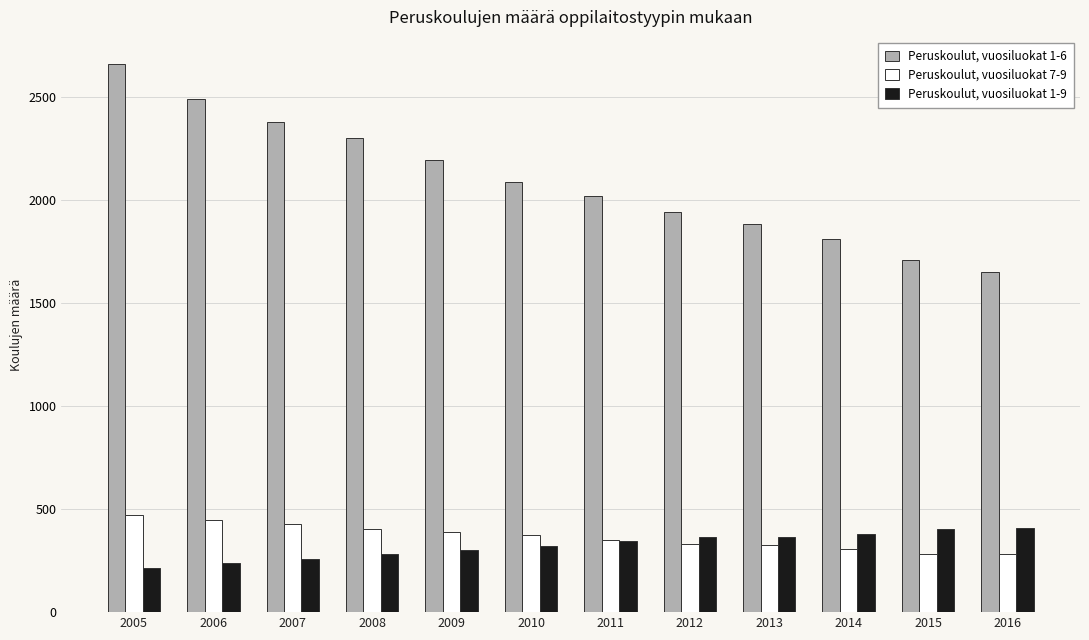

Which label corresponds to the largest value in the chart?

2005